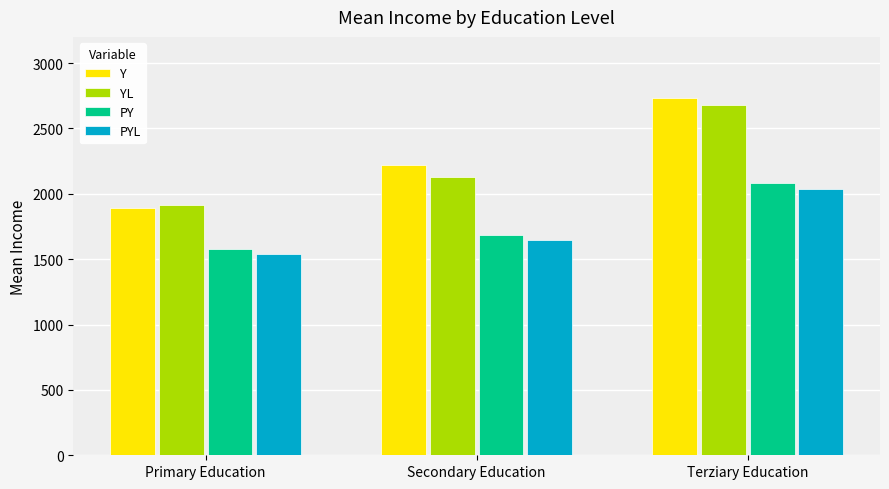

At which category does the chart reach its minimum across all series?

Primary Education